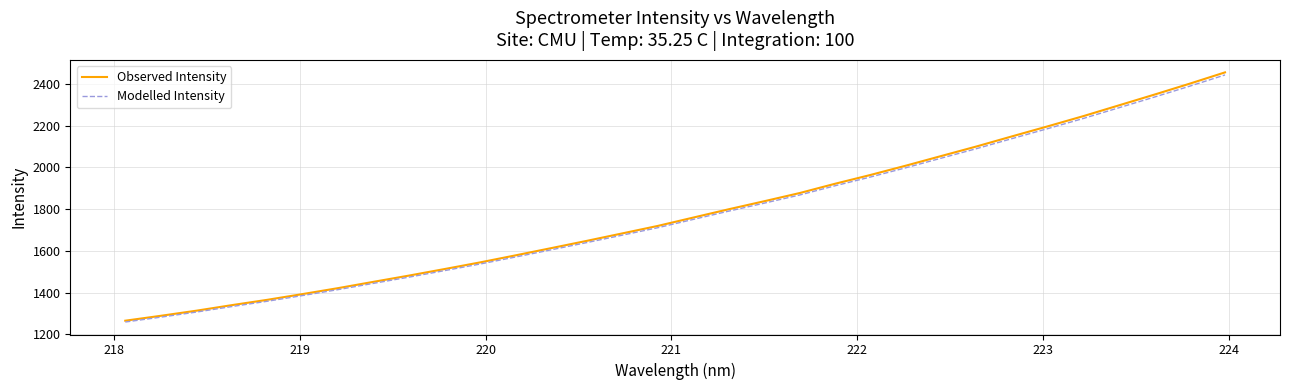

What is the minimum value shown in the chart?

1258.8